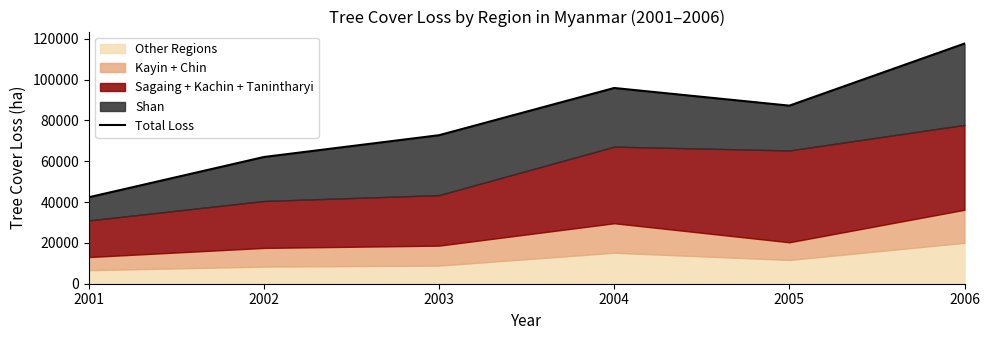

What is the value of the 5th point from the left?

87212